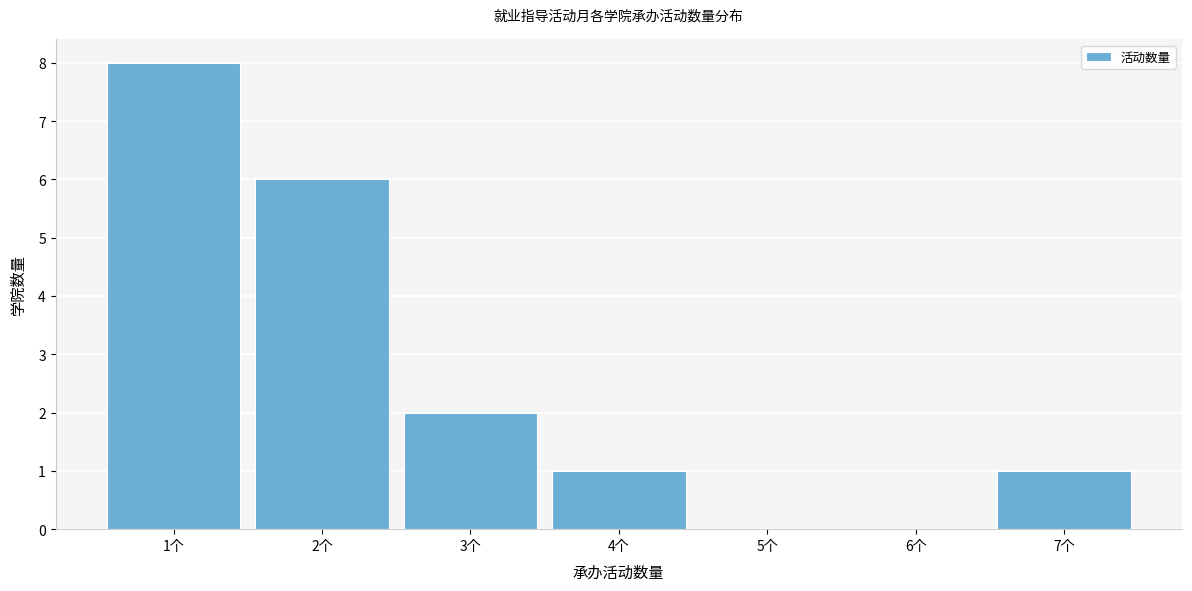

Reading left to right, transcribe all the data shown in this chart.

1个=8	2个=6	3个=2	4个=1	5个=0	6个=0	7个=1